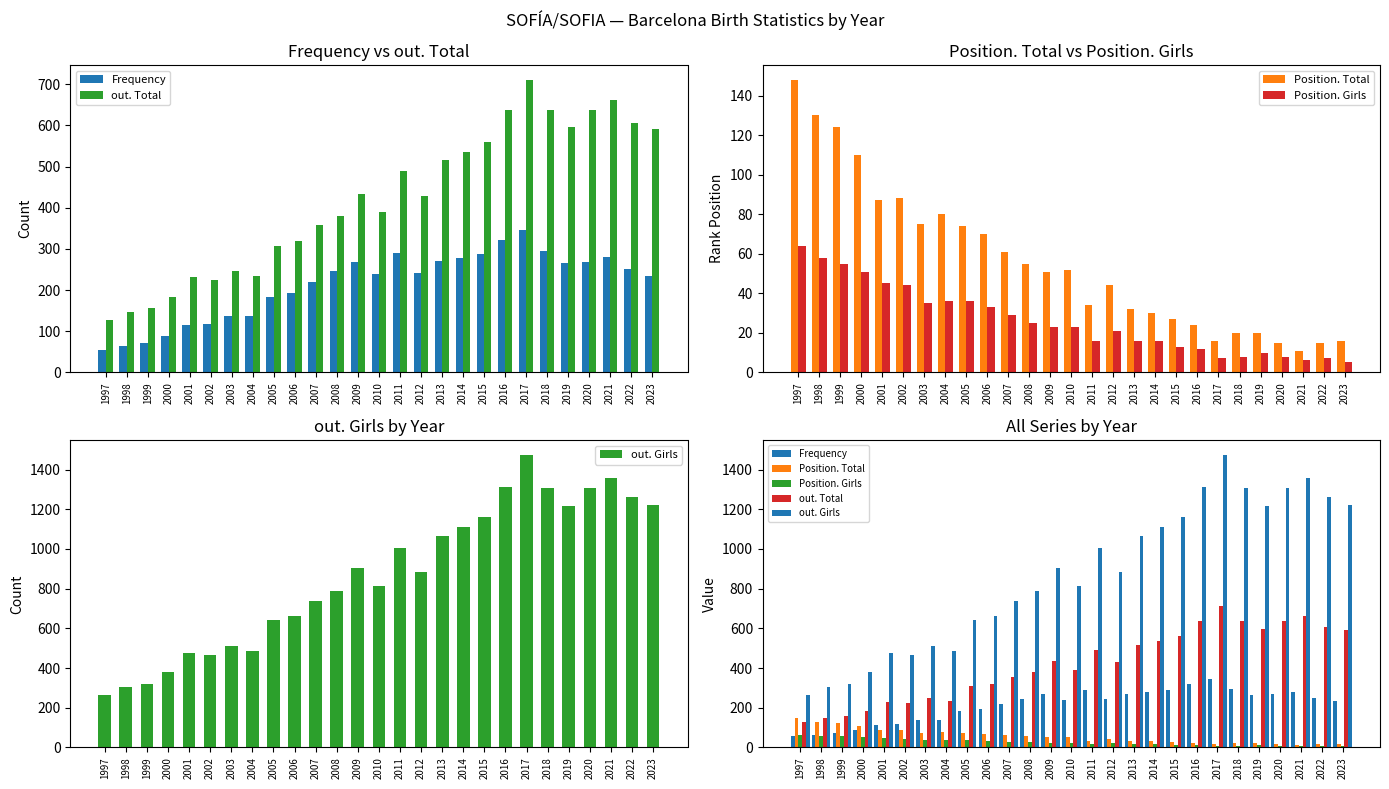

Reading left to right, extract all data points from this chart.

Frequency: 55	63	71	89	114	117	136	136	183	194	220	246	267	238	290	242	270	279	287	322	347	296	266	269	281	250	233
out. Total: 127	147	156	184	231	225	247	235	308	320	357	381	434	390	490	429	517	535	561	637	711	638	597	638	662	607	592
Position. Total: 148	130	124	110	87	88	75	80	74	70	61	55	51	52	34	44	32	30	27	24	16	20	20	15	11	15	16
Position. Girls: 64	58	55	51	45	44	35	36	36	33	29	25	23	23	16	21	16	16	13	12	7	8	10	8	6	7	5
out. Girls: 264	306	321	381	476	464	510	484	640	663	736	789	903	811	1007	884	1063	1112	1162	1311	1474	1307	1216	1306	1360	1264	1221